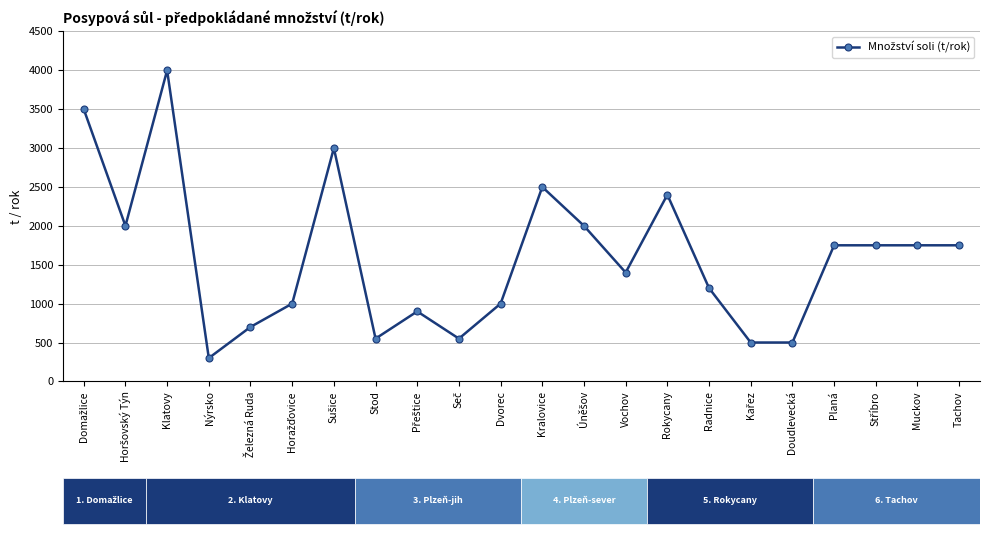

List the labels in order of value, smallest first.

Nýrsko, Kařez, Doudlevecká, Stod, Seč, Železná Ruda, Přeštice, Horažďovice, Dvorec, Radnice, Vochov, Planá, Stříbro, Muckov, Tachov, Horšovský Týn, Úněšov, Rokycany, Kralovice, Sušice, Domažlice, Klatovy